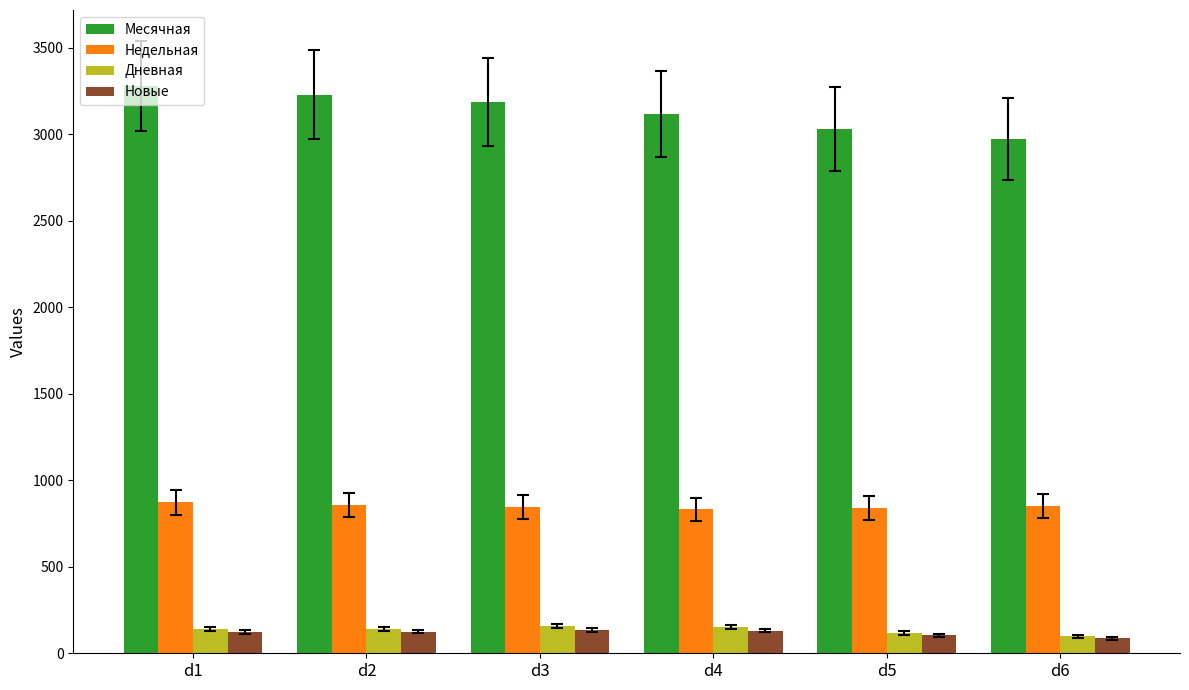

Does the chart contain stacked bars?

No